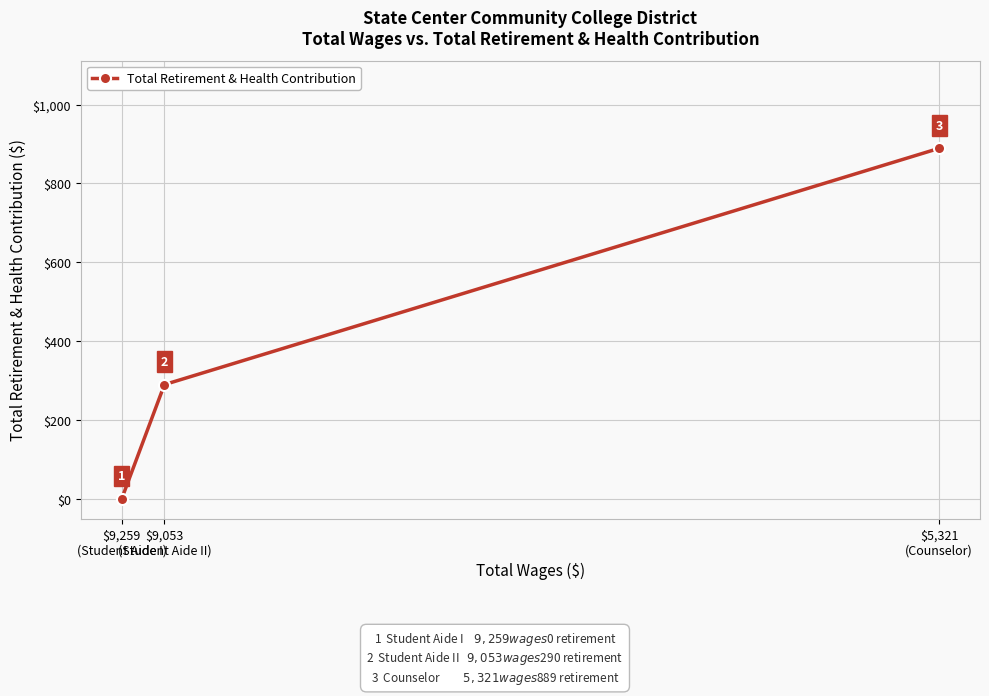

Does the chart display data point markers on the line(s)?

Yes